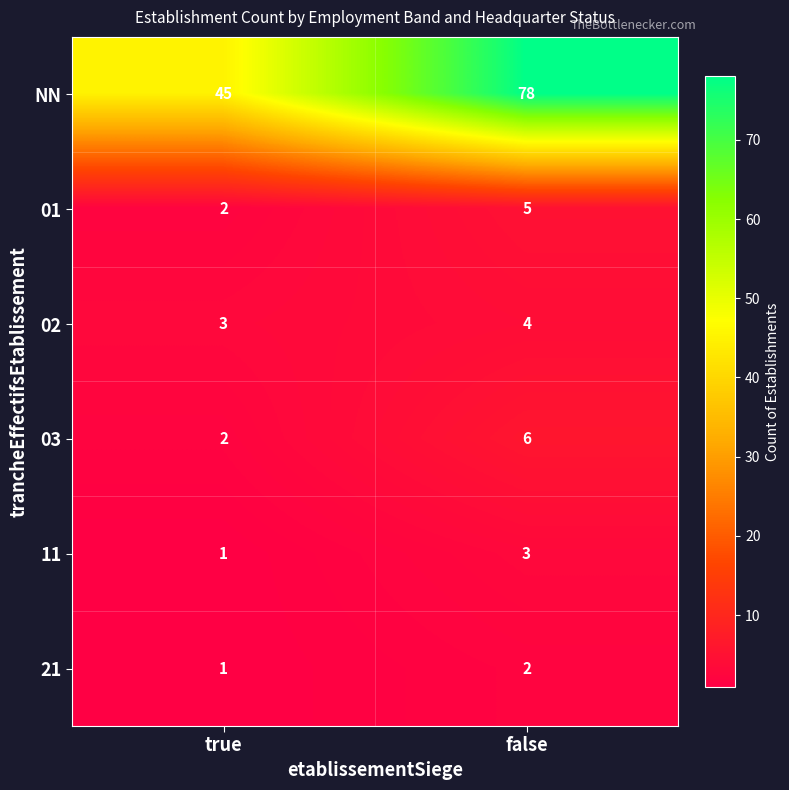

Is it true that 03 equals 2 at true?

True